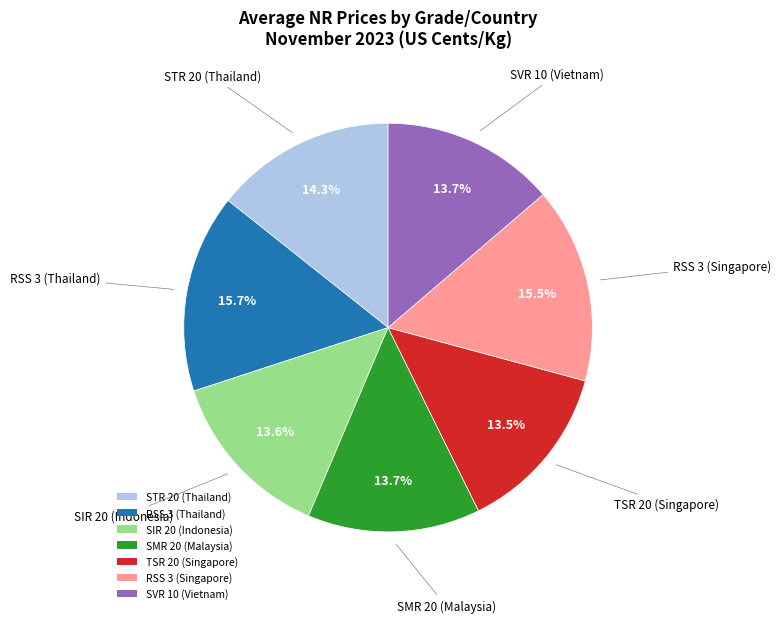

Approximately how many times larger is the value at SIR 20 (Indonesia) compared to SMR 20 (Malaysia)?

1.0